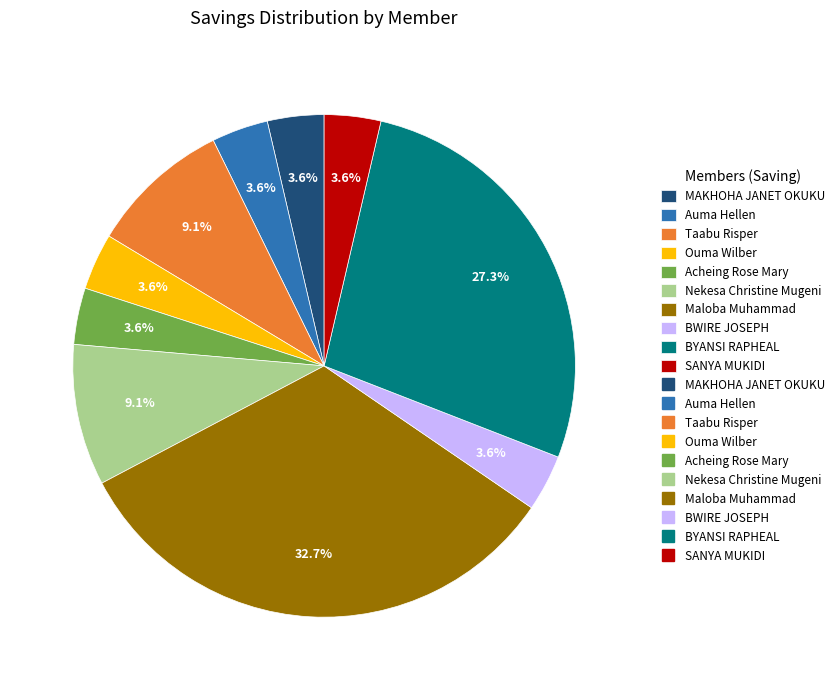

Is there a majority slice in this chart?

No